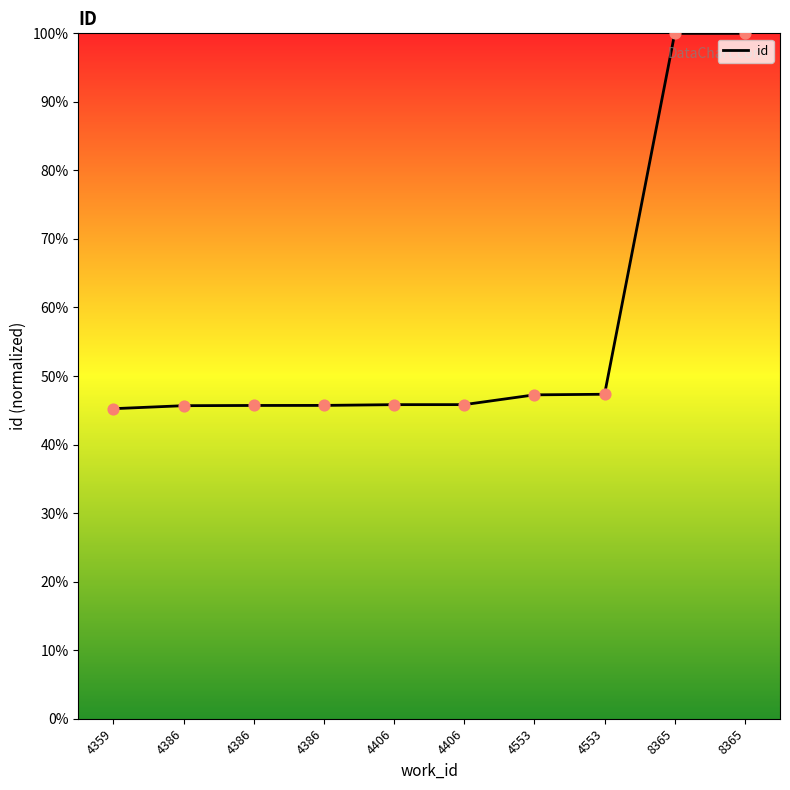

What is the change in value from 4359 to 8365?

+54.8